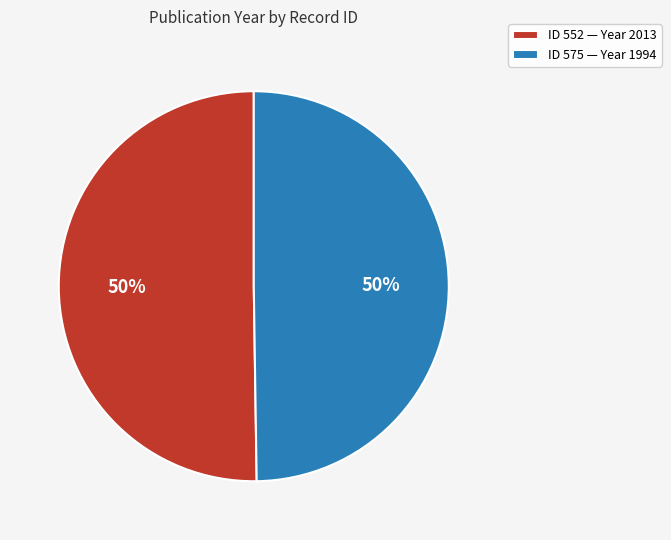

Combined, do ID 552 — Year 2013 and ID 575 — Year 1994 account for over 50%?

Yes